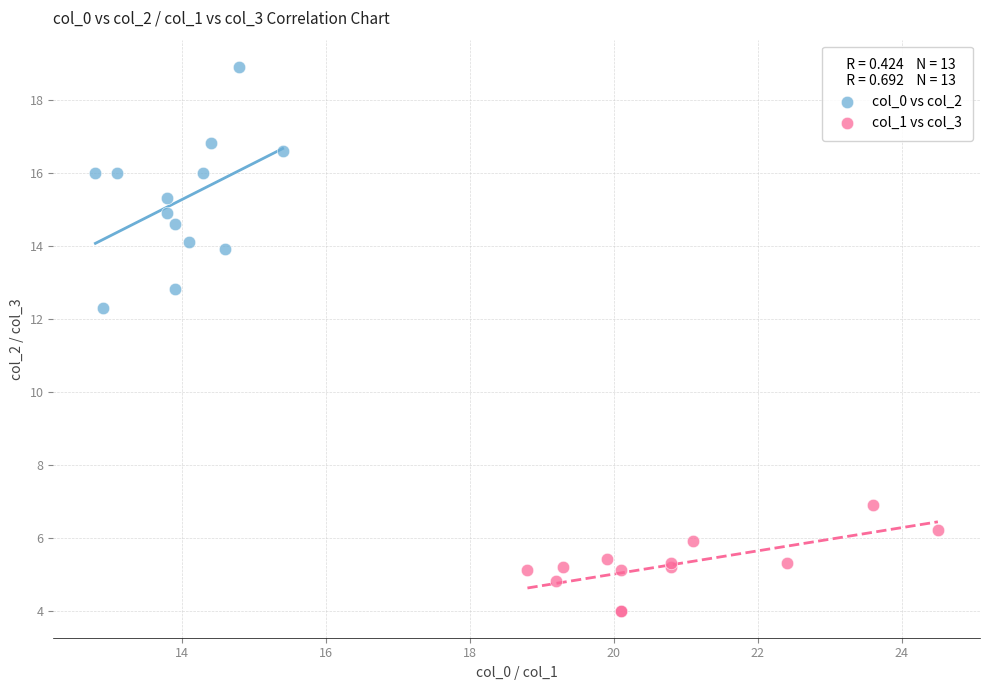

Which series reaches the minimum Y coordinate?

col_1 vs col_3